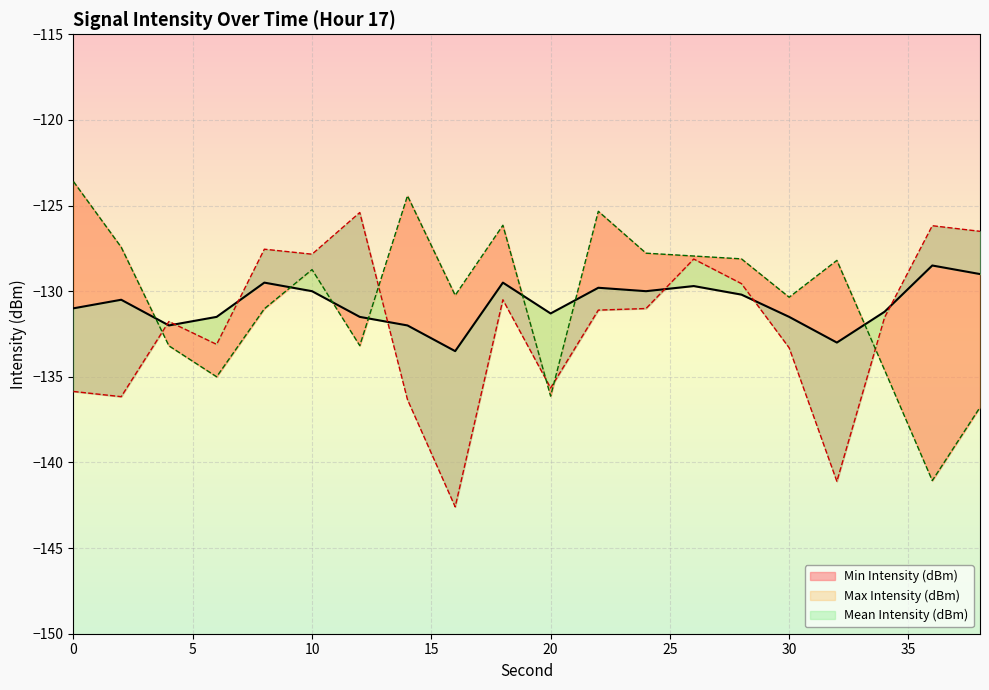

What is the spread (max minus min) of values at 34?

3.4